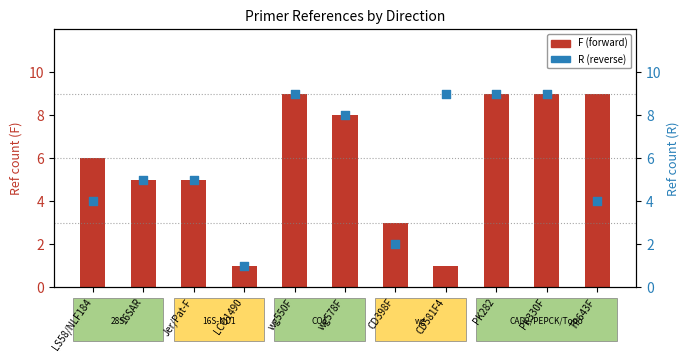

What are all the series names shown in the legend?

F (forward), R (reverse)